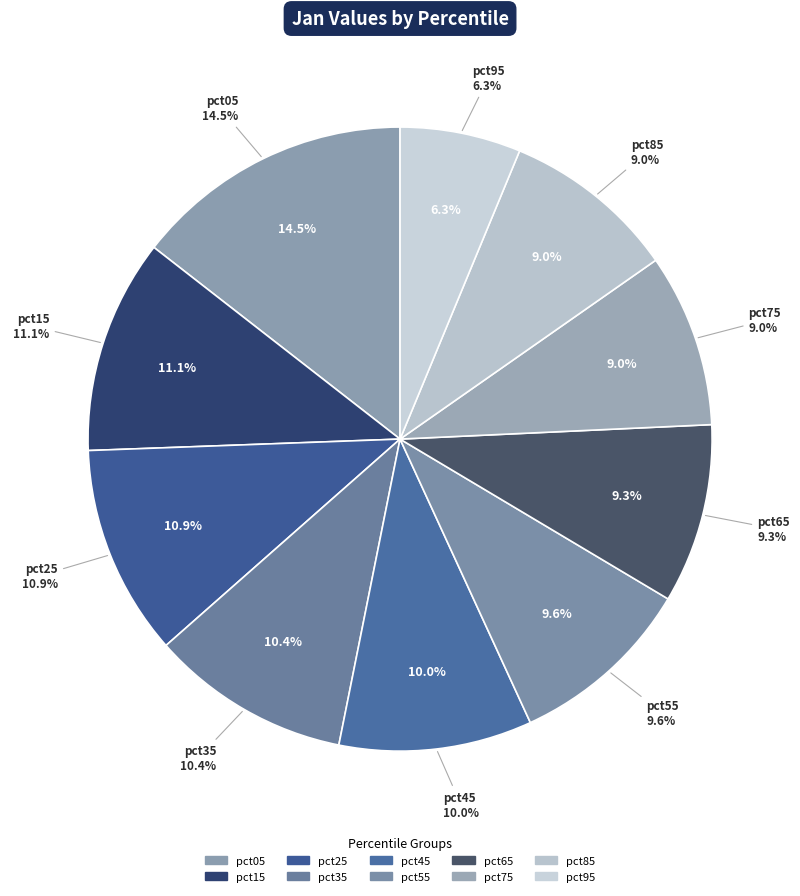

What is the largest slice in the pie chart?

pct05